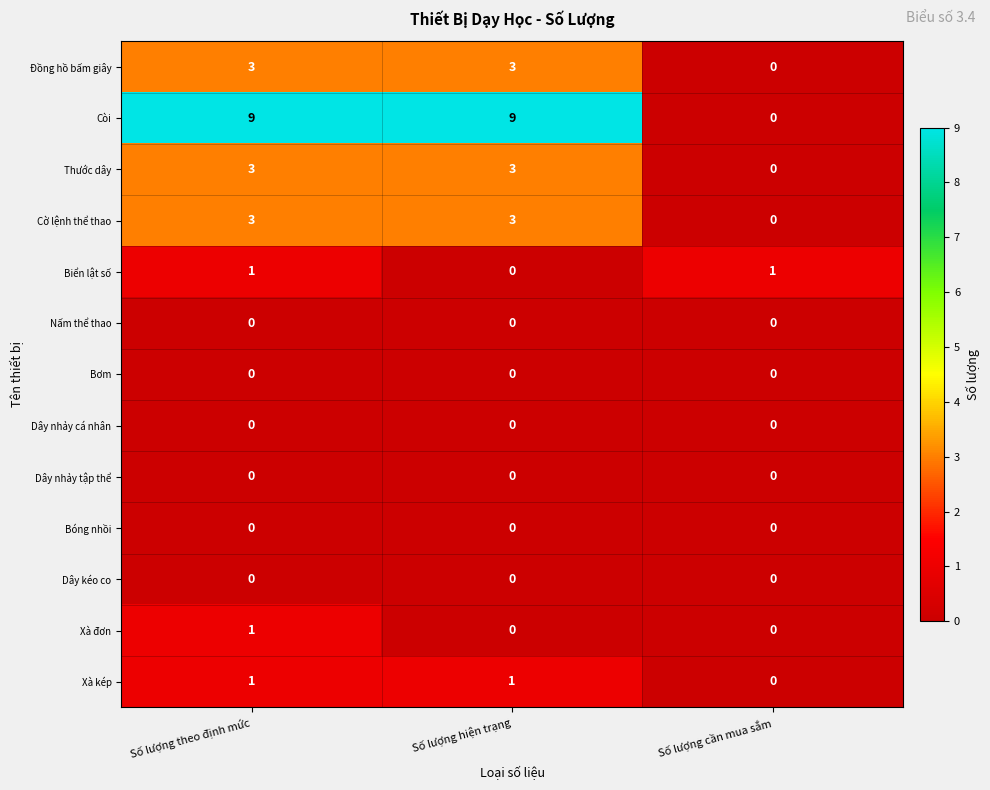

What is the maximum value shown in the chart?

9